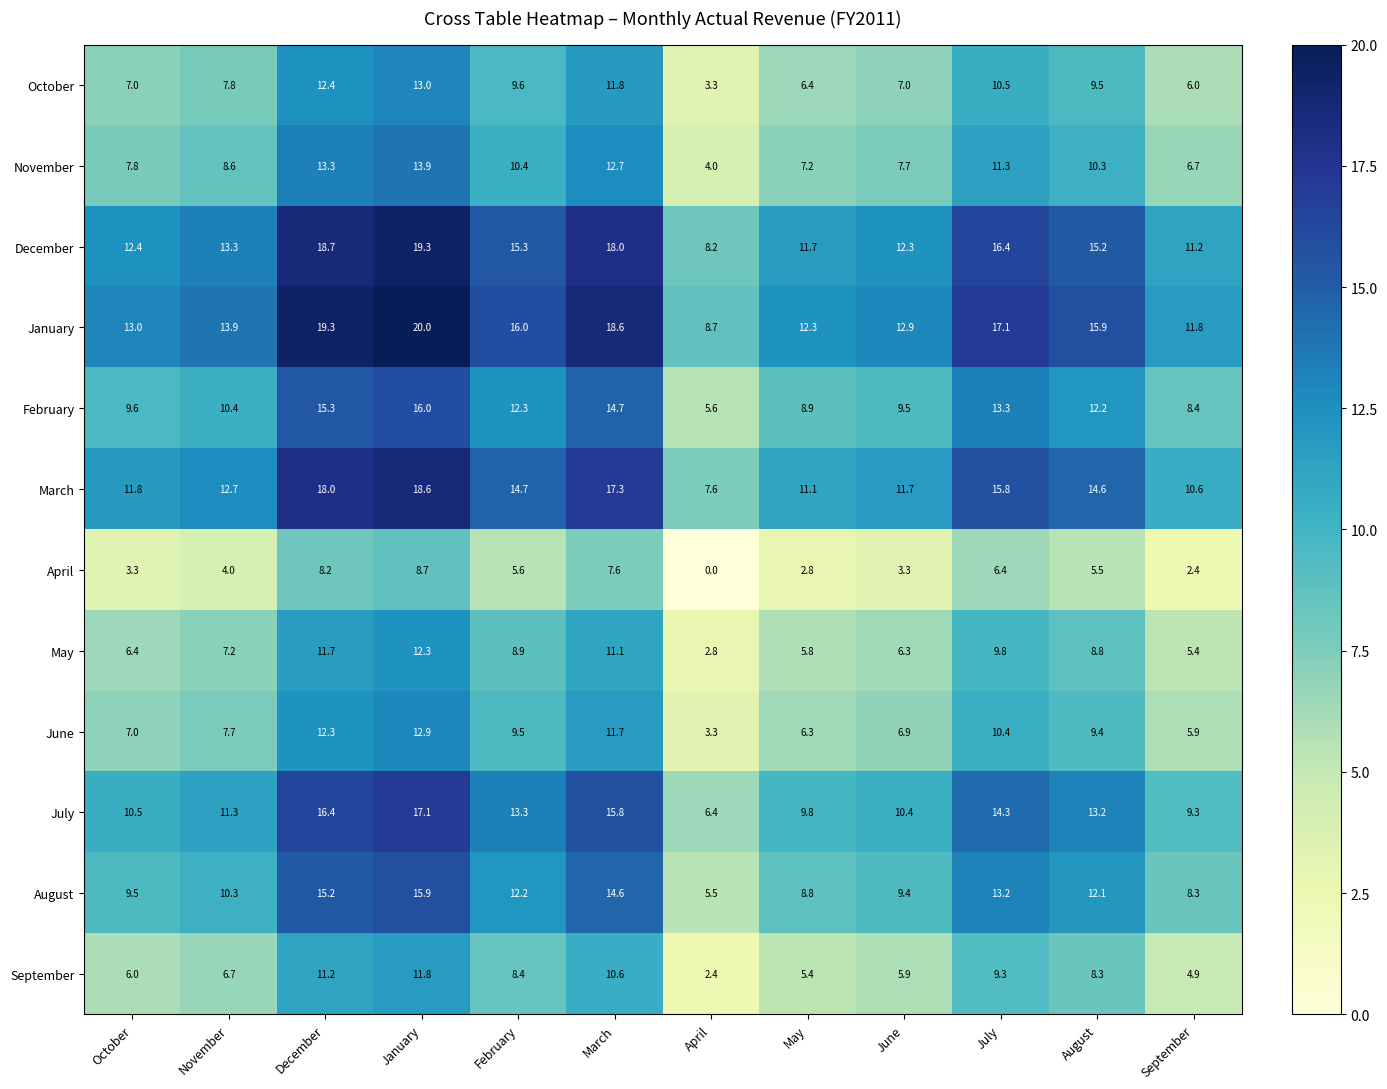

The value of September at July is 15.7. True or false?

False